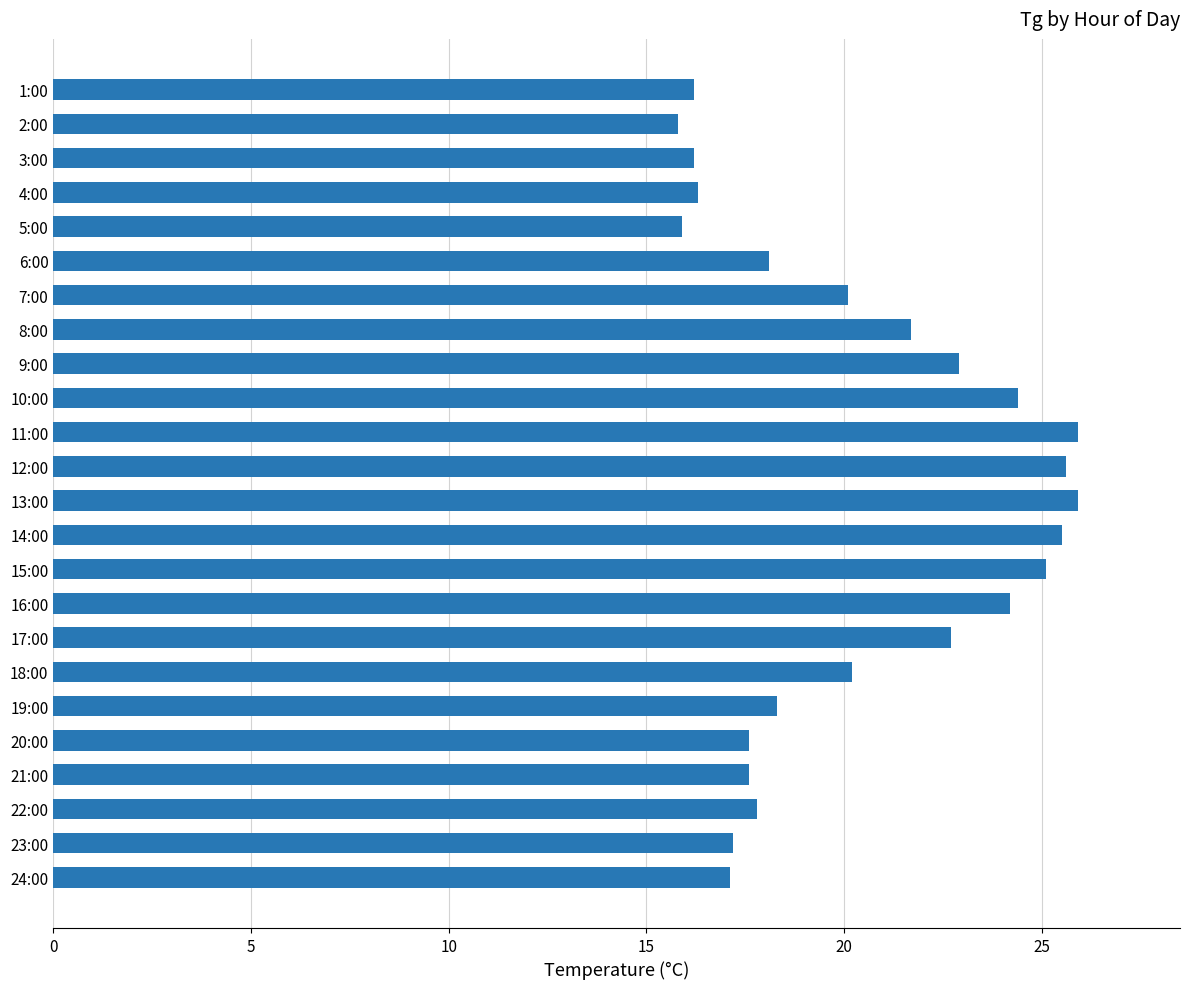

What is the maximum value shown in the chart?

25.9